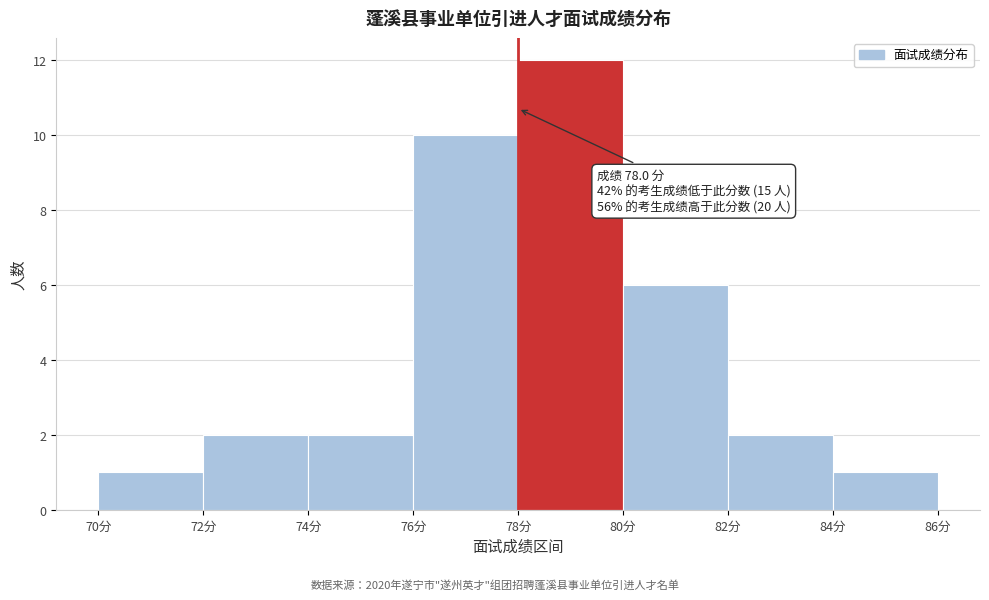

Which range on the x-axis has the tallest bar?

78 to 80